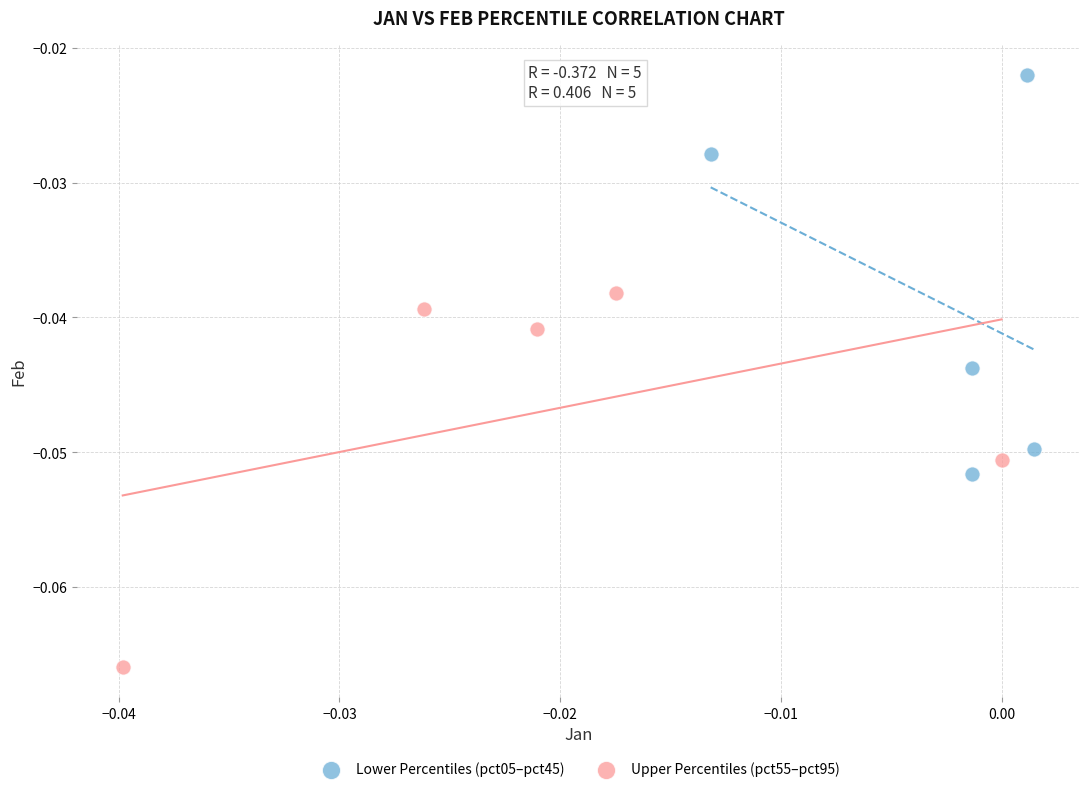

Which series reaches the maximum Y coordinate?

Lower Percentiles (pct05–pct45)